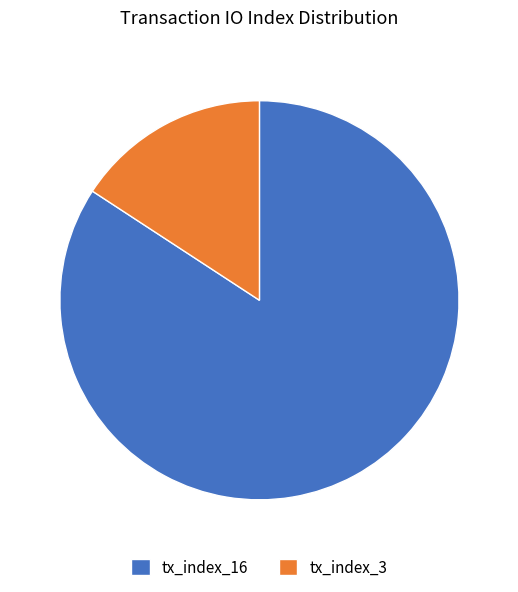

Count the number of slices in the pie.

2